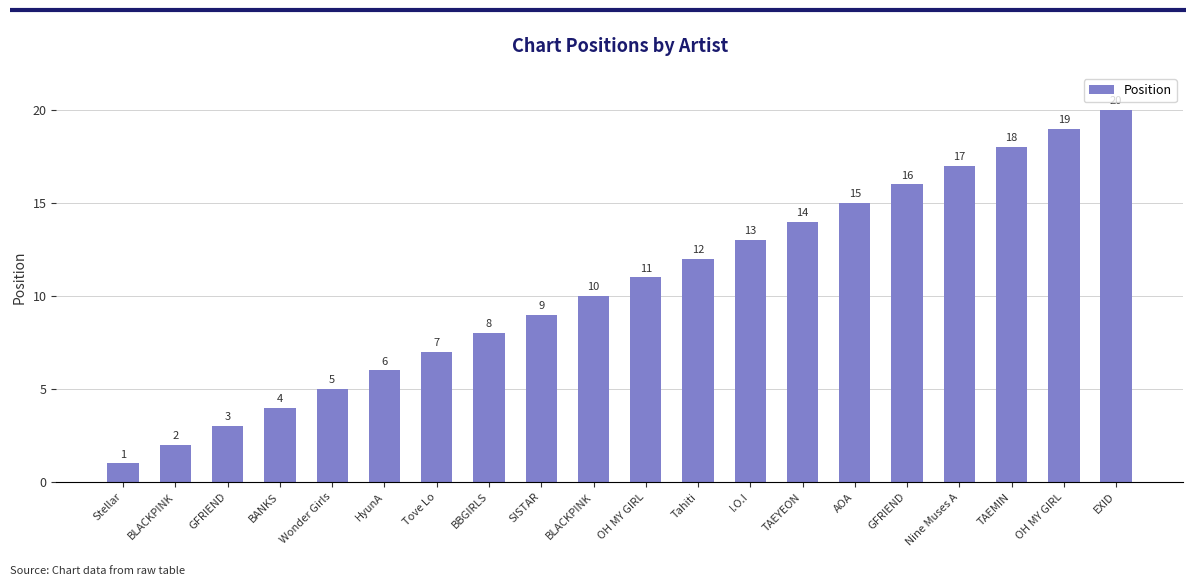

Reading left to right, list all the values displayed in this chart.

Stellar=1	BLACKPINK=2	GFRIEND=3	BANKS=4	Wonder Girls=5	HyunA=6	Tove Lo=7	BBGIRLS=8	SISTAR=9	BLACKPINK=10	OH MY GIRL=11	Tahiti=12	I.O.I=13	TAEYEON=14	AOA=15	GFRIEND=16	Nine Muses A=17	TAEMIN=18	OH MY GIRL=19	EXID=20